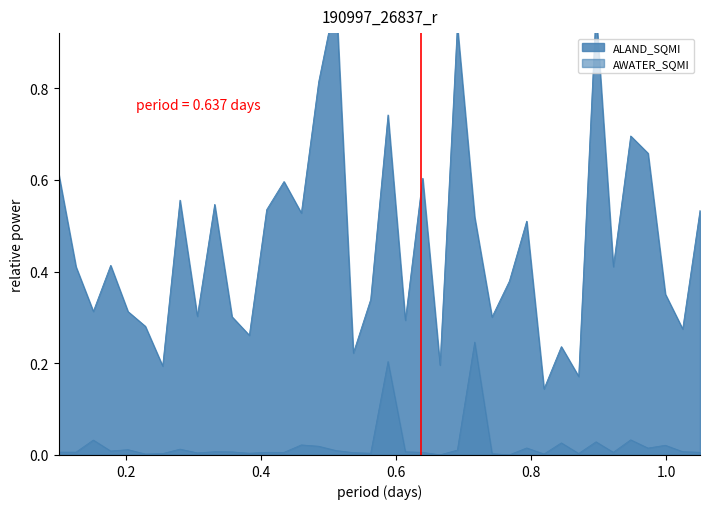

True or false: AWATER_SQMI and ALAND_SQMI cross at least once.

False